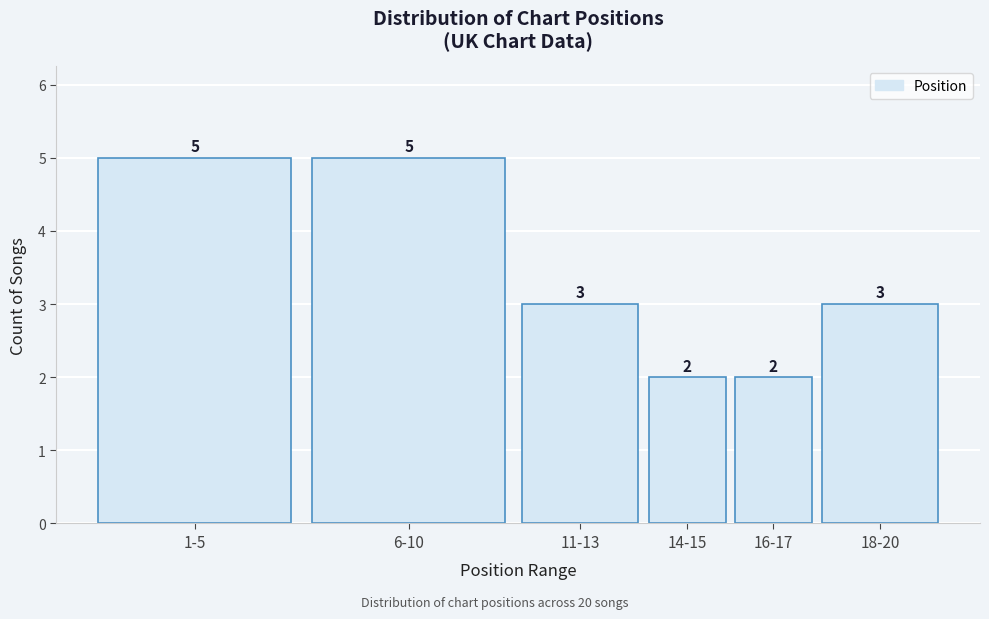

Reading left to right, list all the values displayed in this chart.

1-5=5	6-10=5	11-13=3	14-15=2	16-17=2	18-20=3